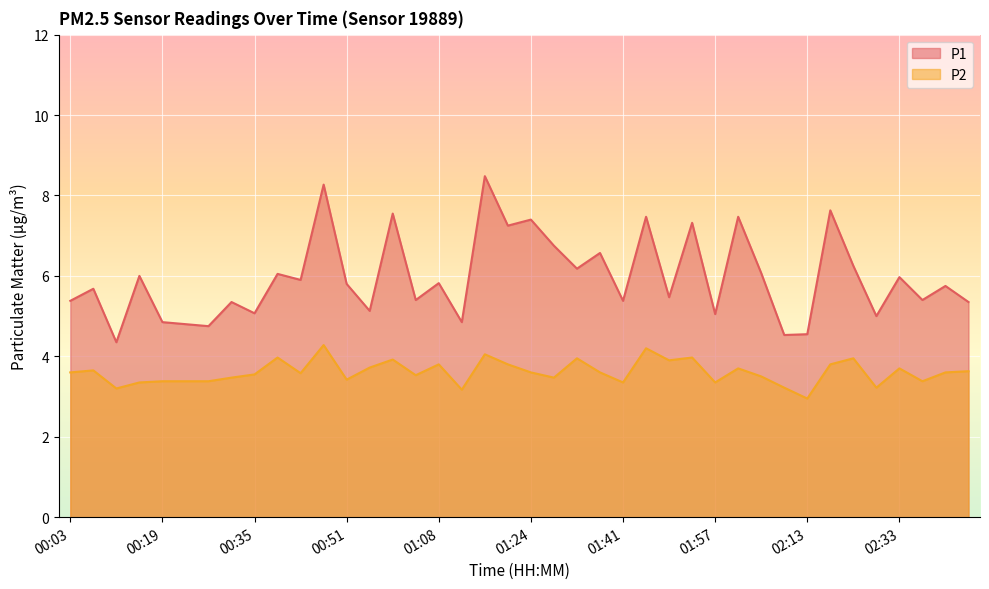

At which category is the sum across all series the highest?

00:47